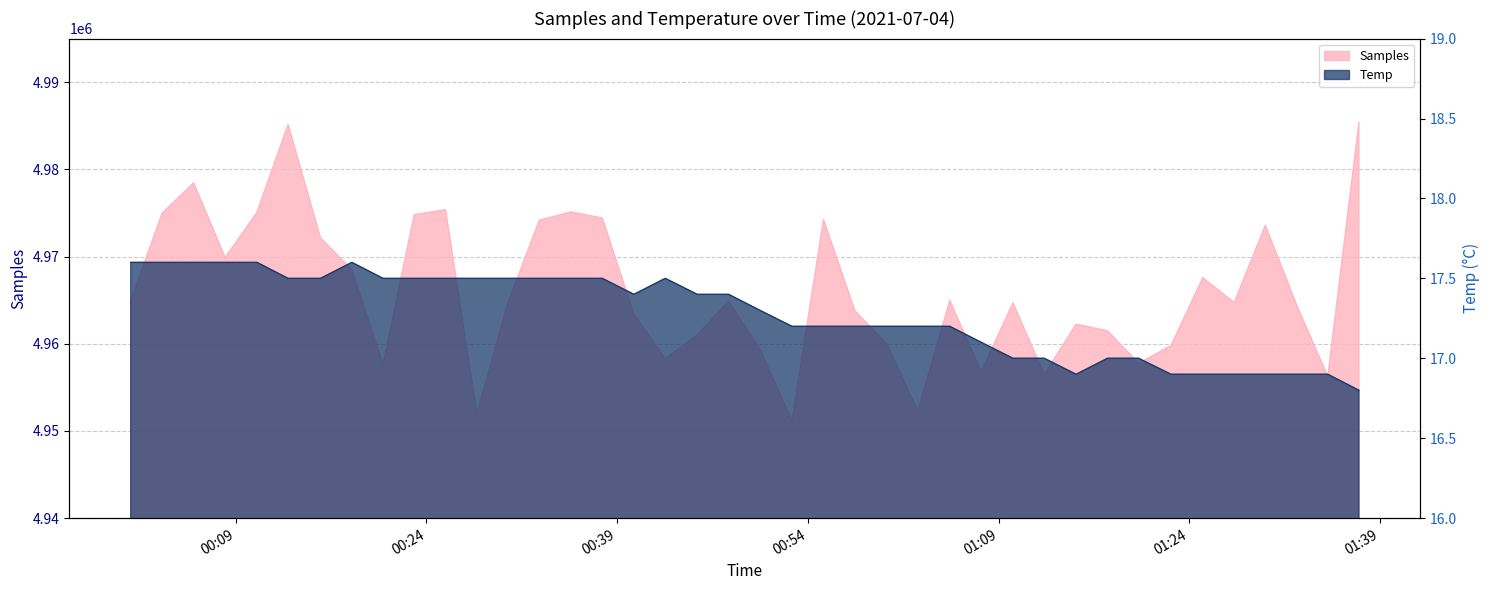

What is the sum of the Samples values at 2021/07/04 00:37:50 and 2021/07/04 00:40:19?

9937818.0